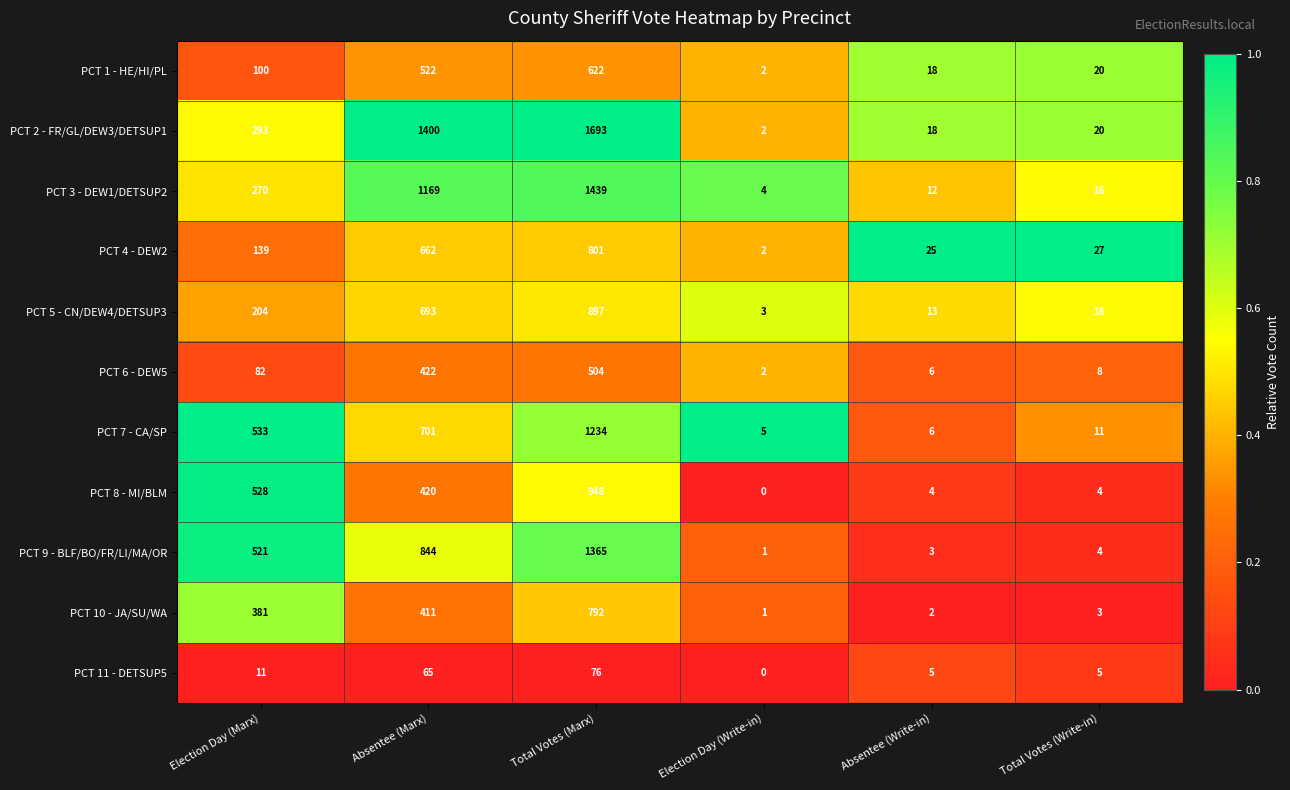

Rank the series by their maximum value, from highest to lowest.

PCT 2 - FR/GL/DEW3/DETSUP1, PCT 3 - DEW1/DETSUP2, PCT 9 - BLF/BO/FR/LI/MA/OR, PCT 7 - CA/SP, PCT 8 - MI/BLM, PCT 5 - CN/DEW4/DETSUP3, PCT 4 - DEW2, PCT 10 - JA/SU/WA, PCT 1 - HE/HI/PL, PCT 6 - DEW5, PCT 11 - DETSUP5